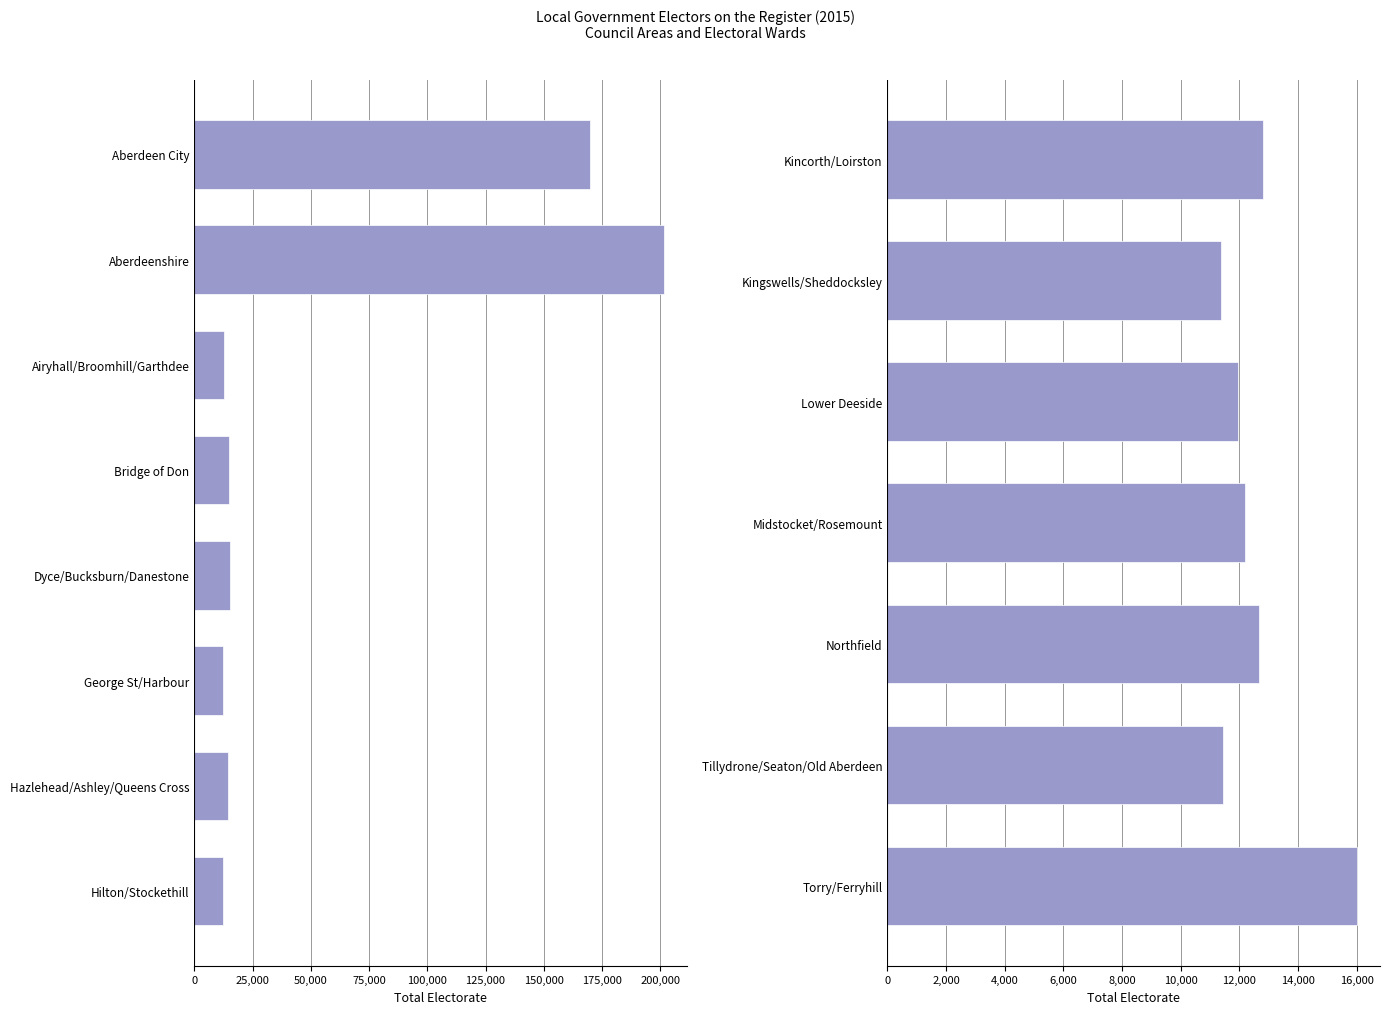

Count the number of categories in the chart.

15